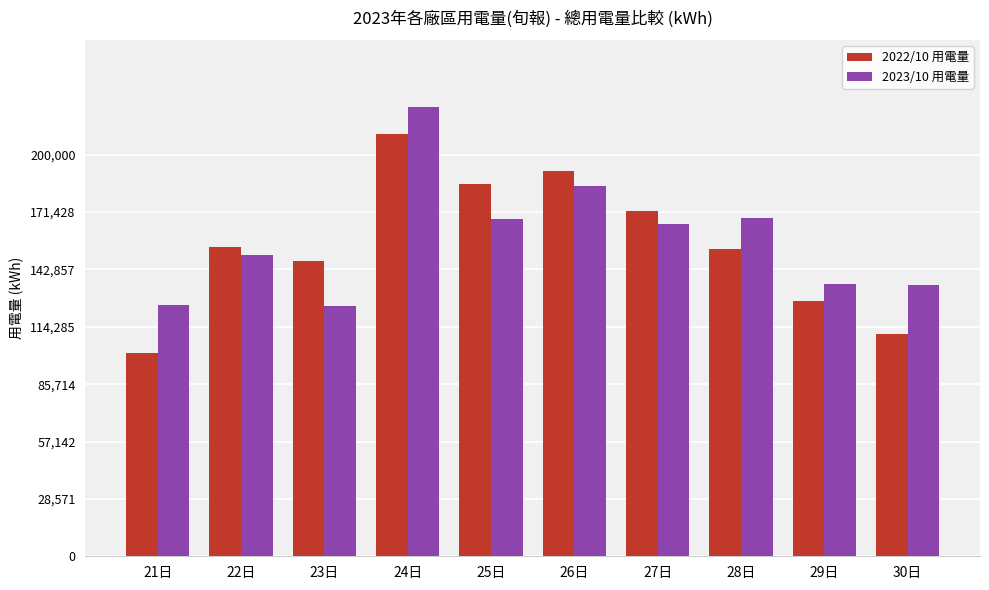

Rank the series by their maximum value, from highest to lowest.

2023/10 用電量, 2022/10 用電量